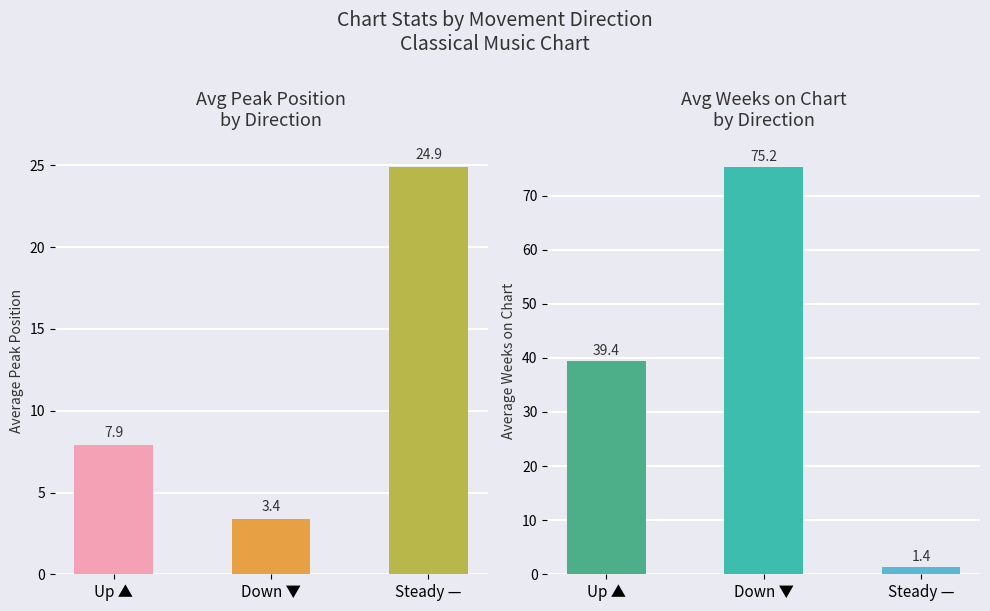

What position from the left is Down ▼?

2